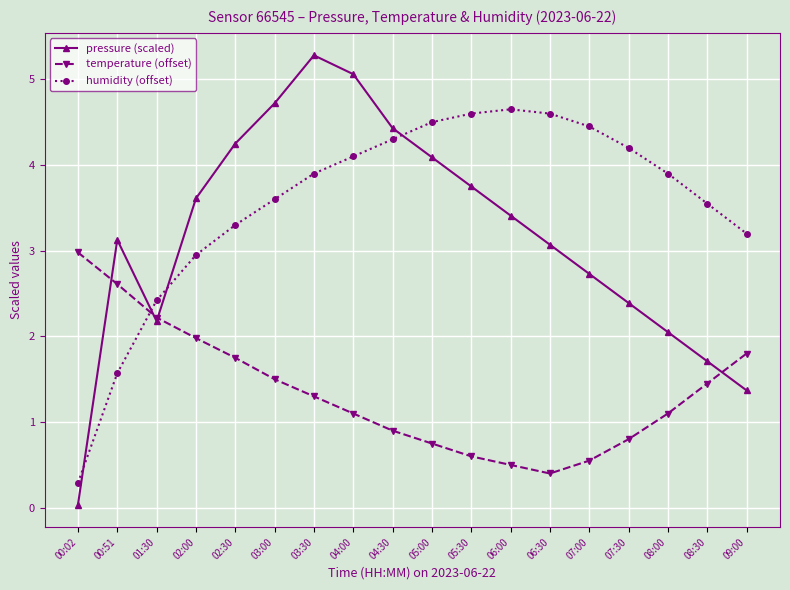

Is the value of humidity (offset) at 03:30 greater than the value of pressure (scaled) at 04:00?

No